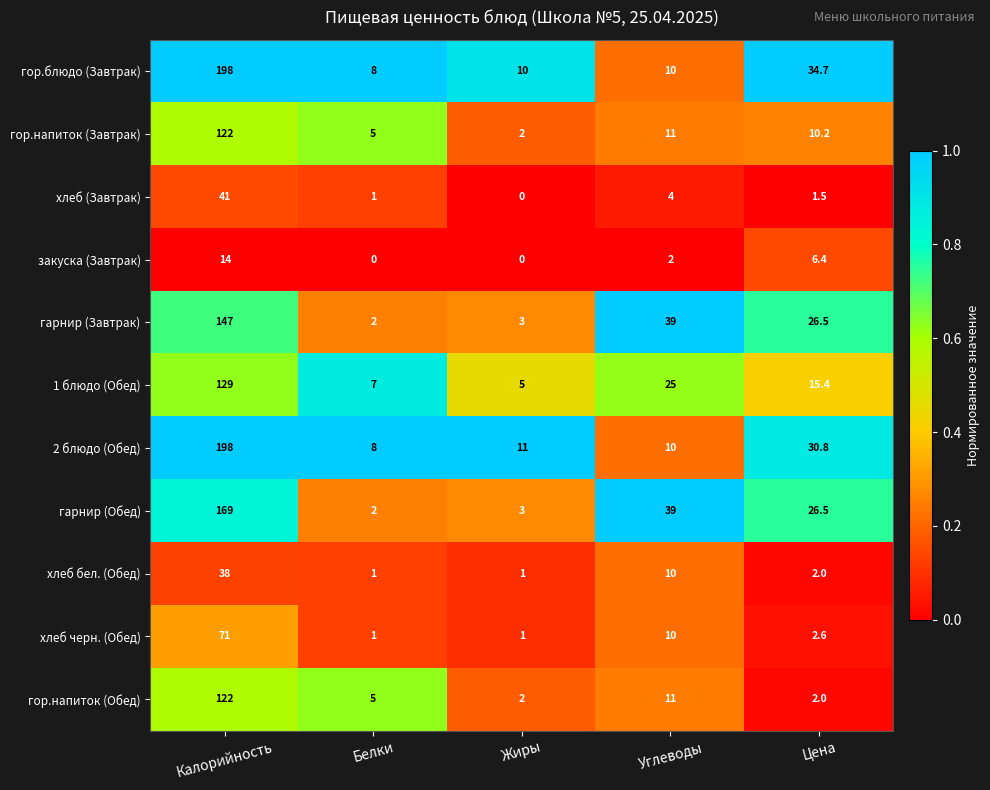

At which label does гарнир (Обед) reach its minimum?

Белки